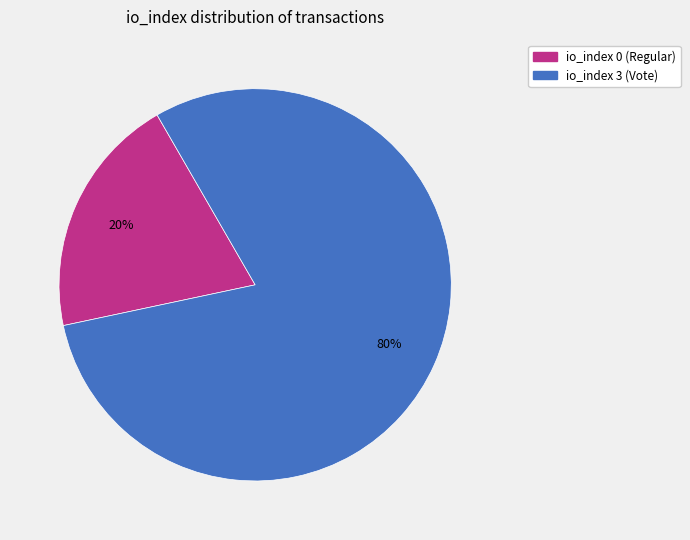

To the nearest percent, what is the average slice percentage?

50%